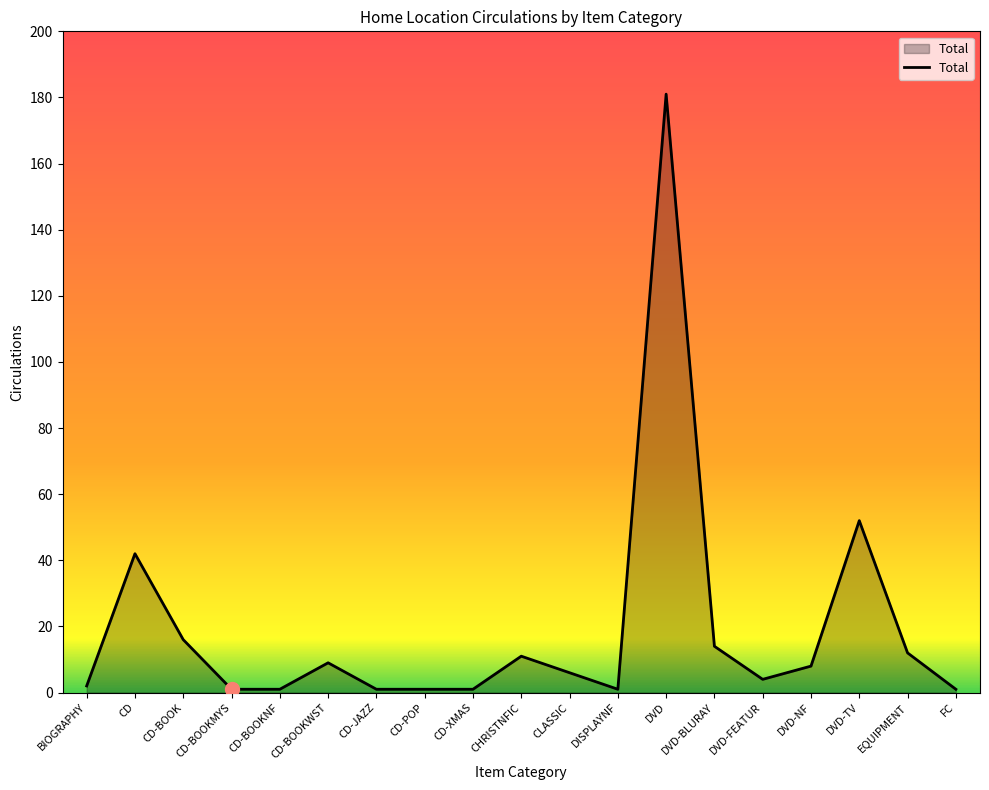

How many lines are shown in the chart?

1